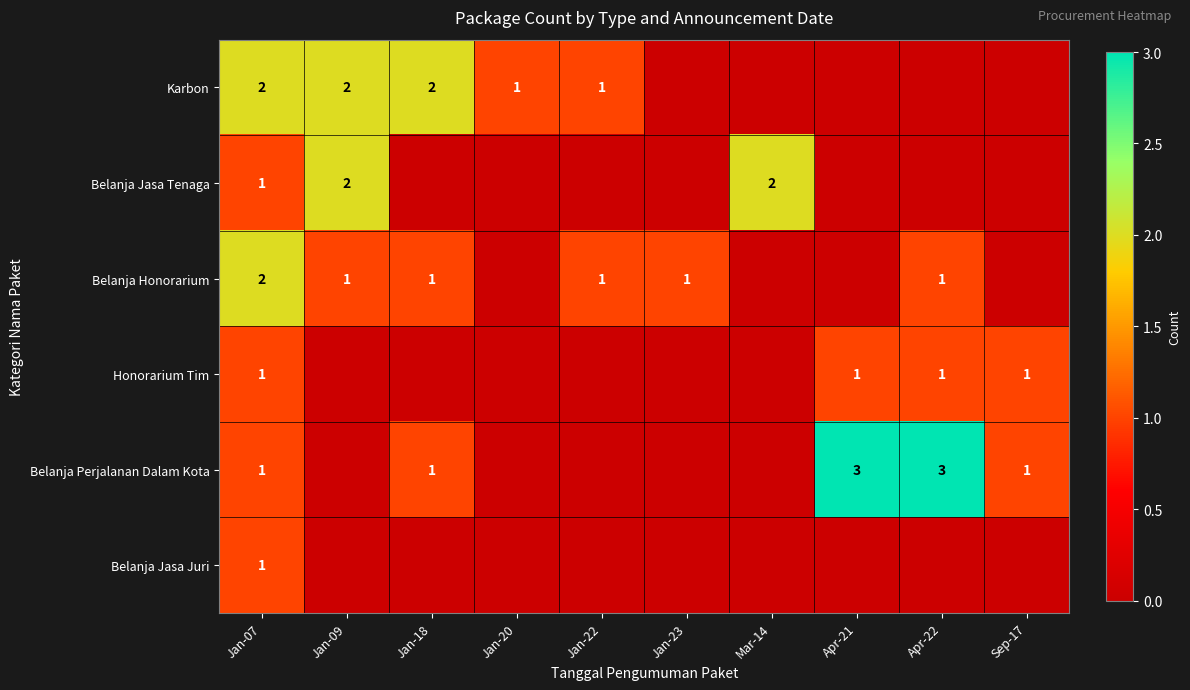

How many distinct data groups are displayed?

6